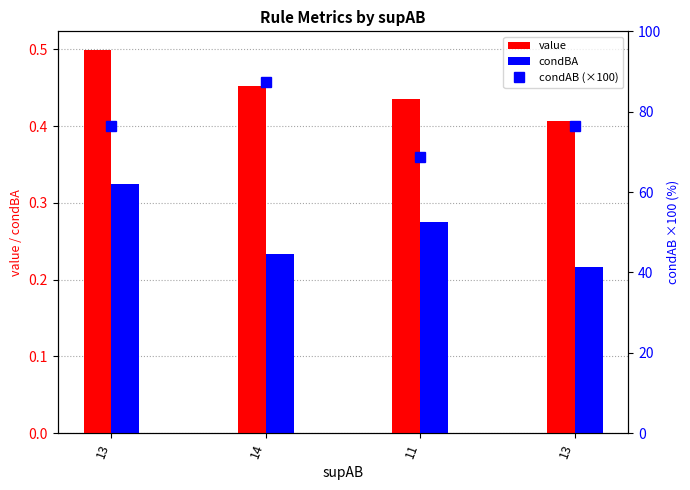

Which series has the largest total across all categories?

condAB (×100)